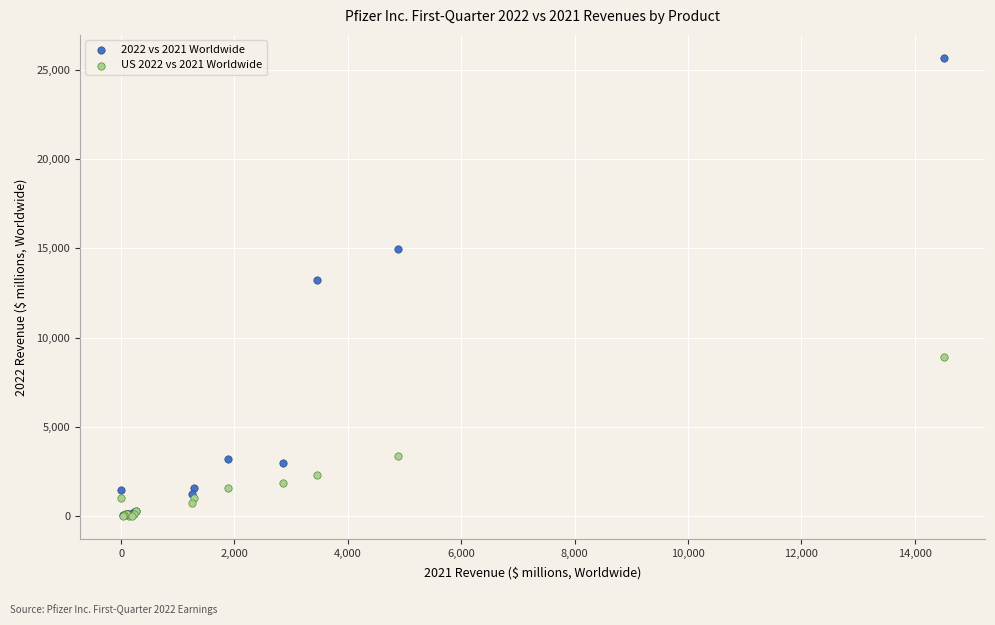

Across all series, what Y value is closest to 12835?

13227